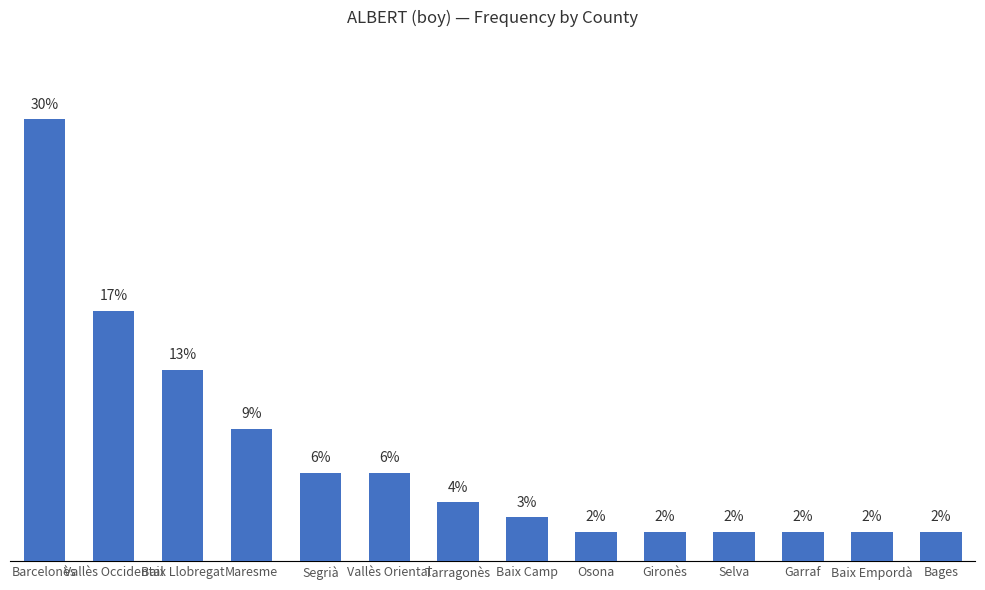

At which label does the data first exceed 4?

Barcelonès